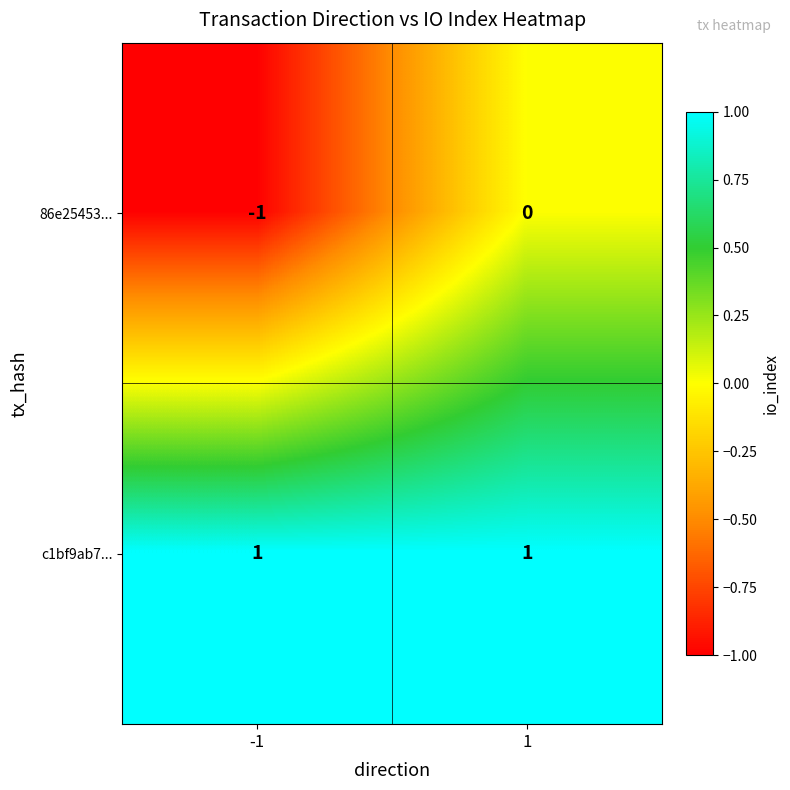

How many series are shown in this chart?

2